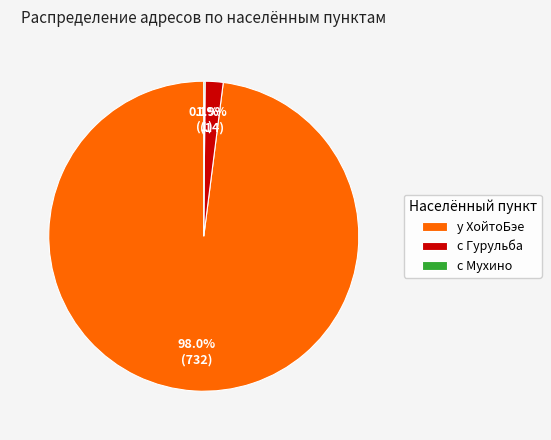

Do с Гурульба and у ХойтоБэе together represent more than half of the pie?

Yes